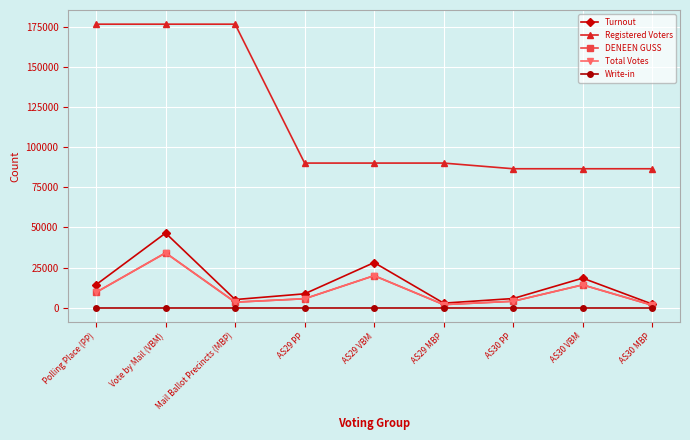

Reading left to right, list all the values displayed in this chart.

Turnout: Polling Place (PP)=14318	Vote by Mail (VBM)=46518	Mail Ballot Precincts (MBP)=5049	AS29 PP=8629	AS29 VBM=28110	AS29 MBP=2818	AS30 PP=5689	AS30 VBM=18408	AS30 MBP=2231
Registered Voters: Polling Place (PP)=176767	Vote by Mail (VBM)=176767	Mail Ballot Precincts (MBP)=176767	AS29 PP=90153	AS29 VBM=90153	AS29 MBP=90153	AS30 PP=86614	AS30 VBM=86614	AS30 MBP=86614
DENEEN GUSS: Polling Place (PP)=9539	Vote by Mail (VBM)=34164	Mail Ballot Precincts (MBP)=3429	AS29 PP=5548	AS29 VBM=19955	AS29 MBP=1895	AS30 PP=3991	AS30 VBM=14209	AS30 MBP=1534
Total Votes: Polling Place (PP)=9539	Vote by Mail (VBM)=34164	Mail Ballot Precincts (MBP)=3429	AS29 PP=5548	AS29 VBM=19955	AS29 MBP=1895	AS30 PP=3991	AS30 VBM=14209	AS30 MBP=1534
Write-in: Polling Place (PP)=0	Vote by Mail (VBM)=0	Mail Ballot Precincts (MBP)=0	AS29 PP=0	AS29 VBM=0	AS29 MBP=0	AS30 PP=0	AS30 VBM=0	AS30 MBP=0